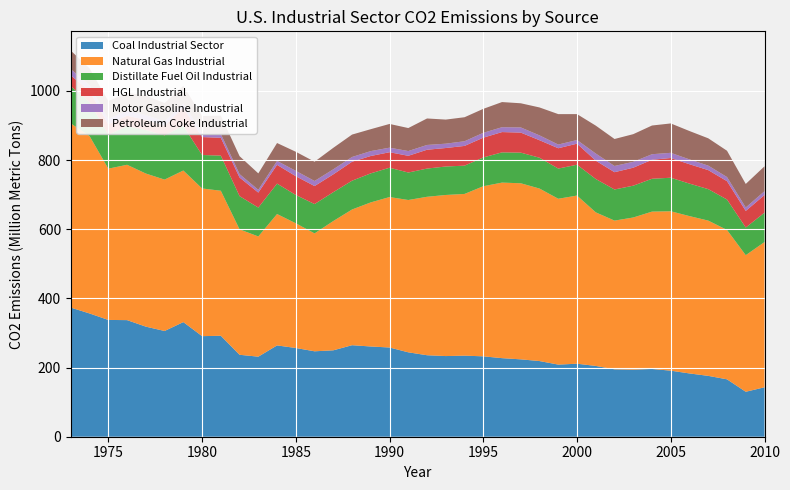

Reading left to right, transcribe all the data shown in this chart.

Coal Industrial Sector: 373.4	356.5	337.7	337.2	318.4	305.8	331.5	290.9	292.0	237.0	231.5	264.0	256.6	247.1	249.9	264.7	260.9	258.0	244.1	235.7	233.3	234.4	232.5	227.2	223.8	218.8	208.6	211.1	204.7	195.0	194.0	196.0	191.0	183.0	176.0	166.0	130.0	143.0
Natural Gas Industrial: 532.6	512.9	437.5	449.2	442.8	437.8	438.3	427.1	419.4	362.8	347.7	380.0	360.7	340.9	373.9	392.5	416.7	435.1	440.5	458.2	465.9	467.7	491.9	507.7	509.2	498.9	479.6	486.3	444.1	430.0	440.0	455.0	461.0	455.0	449.0	432.0	395.0	420.0
Distillate Fuel Oil Industrial: 107.4	98.4	97.9	111.9	125.8	128.0	129.0	96.8	101.6	96.0	83.5	88.0	81.9	84.8	83.5	83.3	84.0	84.8	79.5	81.6	82.3	81.8	83.3	87.4	88.6	89.1	87.3	89.2	96.5	90.0	92.0	95.0	97.0	94.0	91.0	88.0	80.0	85.0
HGL Industrial: 31.3	32.1	29.8	30.0	29.4	27.8	53.1	51.8	51.5	53.9	43.3	54.3	54.3	52.1	51.5	54.8	50.2	44.8	48.4	54.5	53.5	57.1	57.1	58.7	58.0	50.6	58.8	60.9	53.0	50.0	52.0	55.0	57.0	56.0	55.0	53.0	48.0	51.0
Motor Gasoline Industrial: 18.2	16.7	15.9	15.0	14.0	12.7	11.5	11.3	11.4	9.8	8.0	11.4	15.5	14.7	14.6	13.7	14.2	13.2	13.8	13.8	12.6	13.5	14.1	14.1	14.9	14.0	10.6	10.6	20.7	18.0	17.0	16.0	15.0	14.0	13.0	12.0	10.0	11.0
Petroleum Coke Industrial: 53.6	48.6	51.9	51.3	56.3	52.8	51.2	49.6	52.7	51.9	47.5	51.6	55.2	55.8	62.1	64.8	63.4	68.6	66.5	76.6	69.6	69.4	69.3	72.7	69.8	80.8	88.0	74.9	80.7	78.0	80.0	83.0	85.0	82.0	79.0	76.0	68.0	72.0